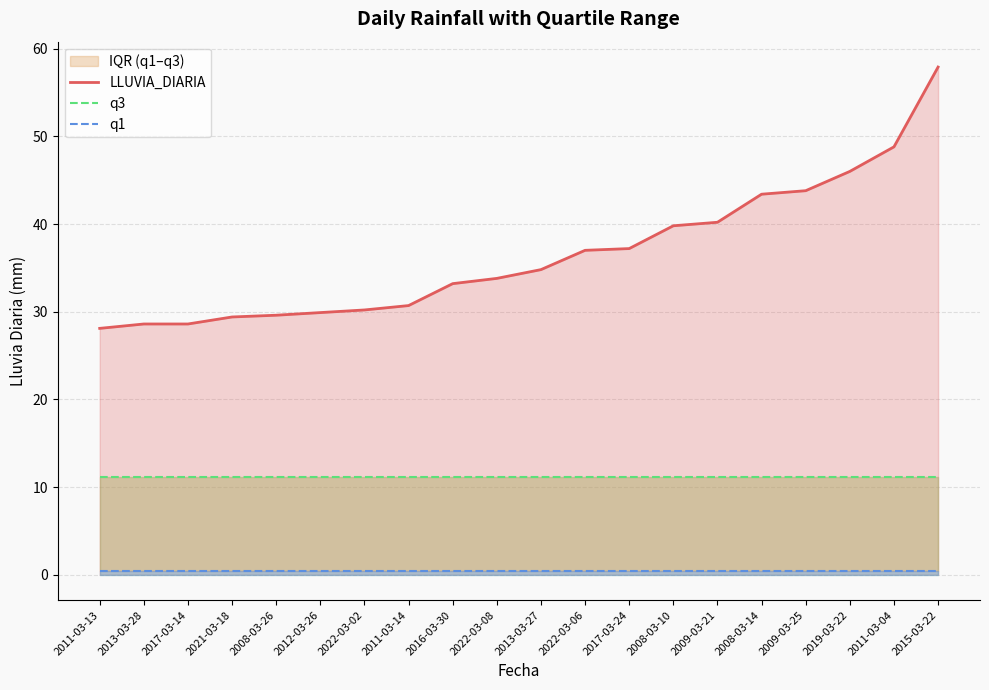

Is it true that q3 equals 6.7 at 2008-03-26?

False